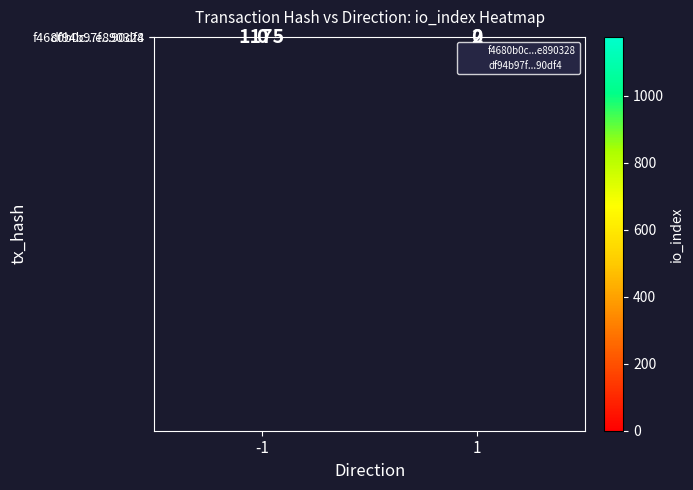

Reading right to left, list all the values displayed in this chart.

f4680b0c...e890328: 0	1175
df94b97f...90df4: 2	0